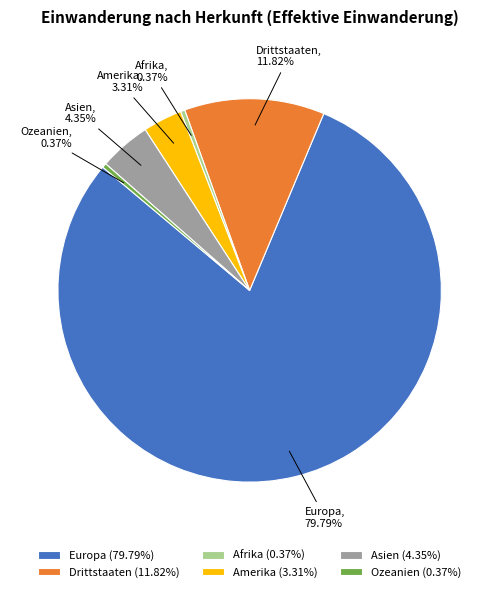

Does Drittstaaten account for over 50% of the chart?

No